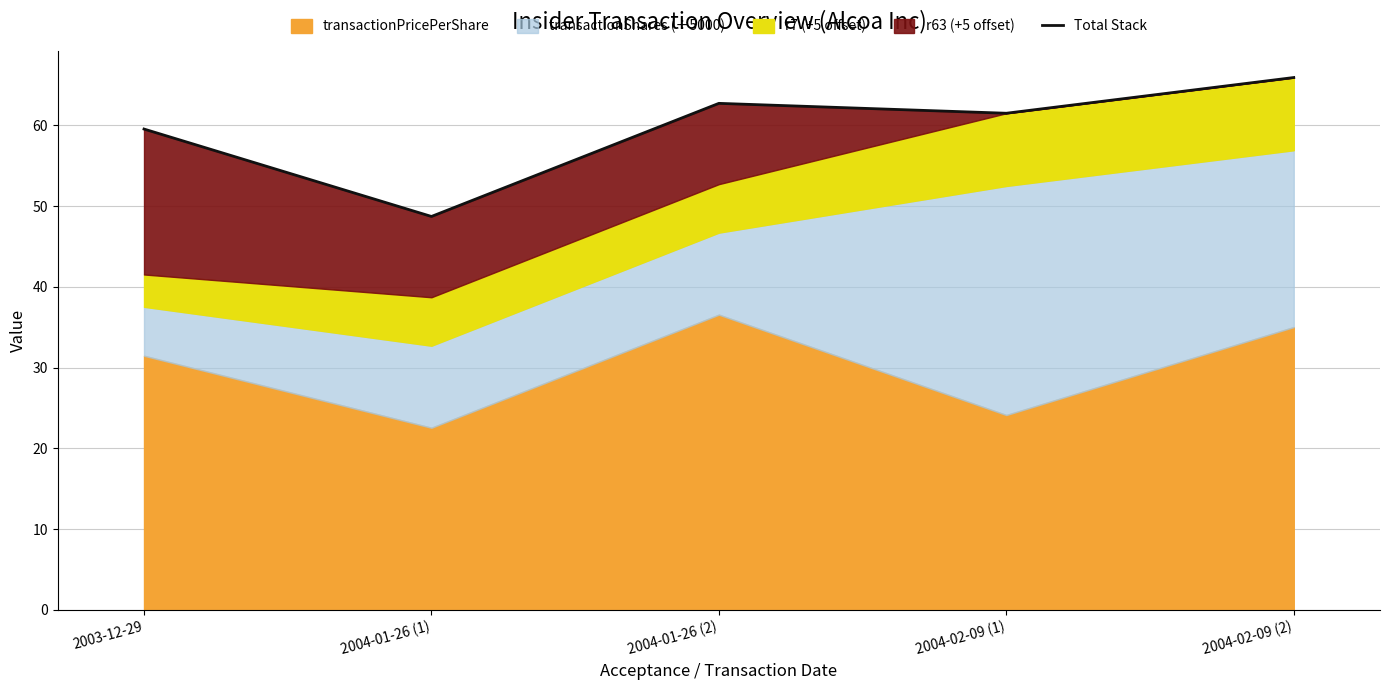

List the labels in order of value, smallest first.

2004-01-26 (1), 2003-12-29, 2004-02-09 (1), 2004-01-26 (2), 2004-02-09 (2)